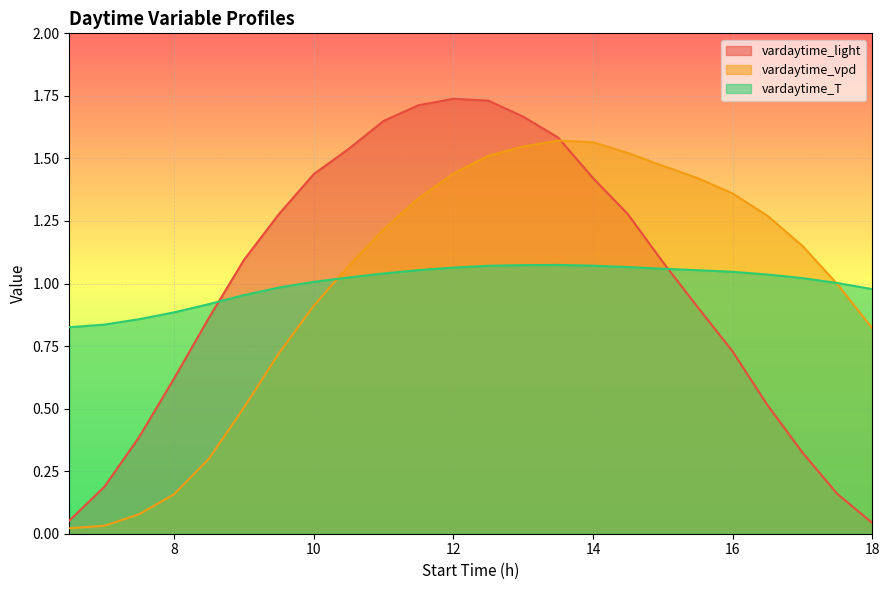

What is the sum of all vardaytime_vpd values?

24.0